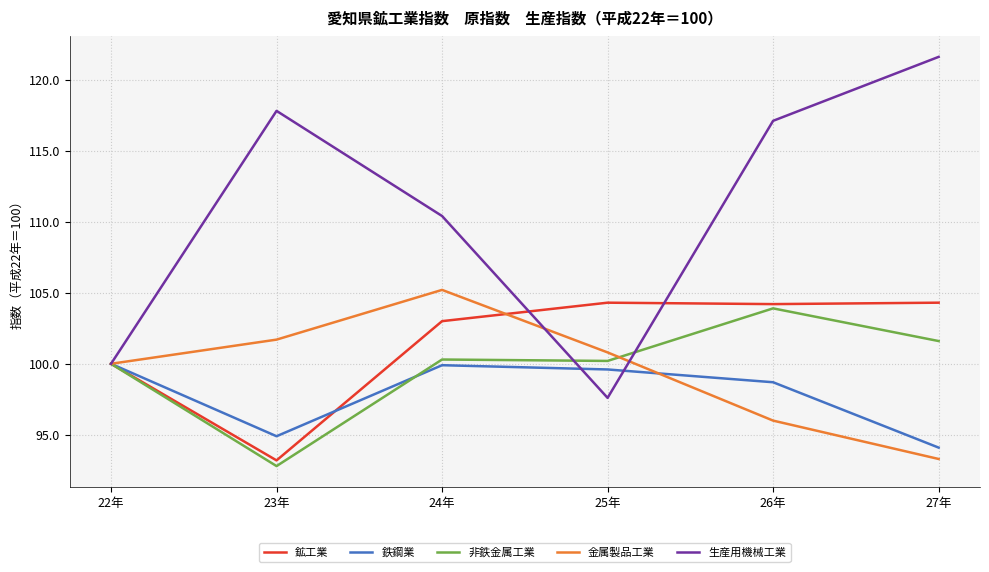

True or false: 金属製品工業 and 鉄鋼業 cross at least once.

True